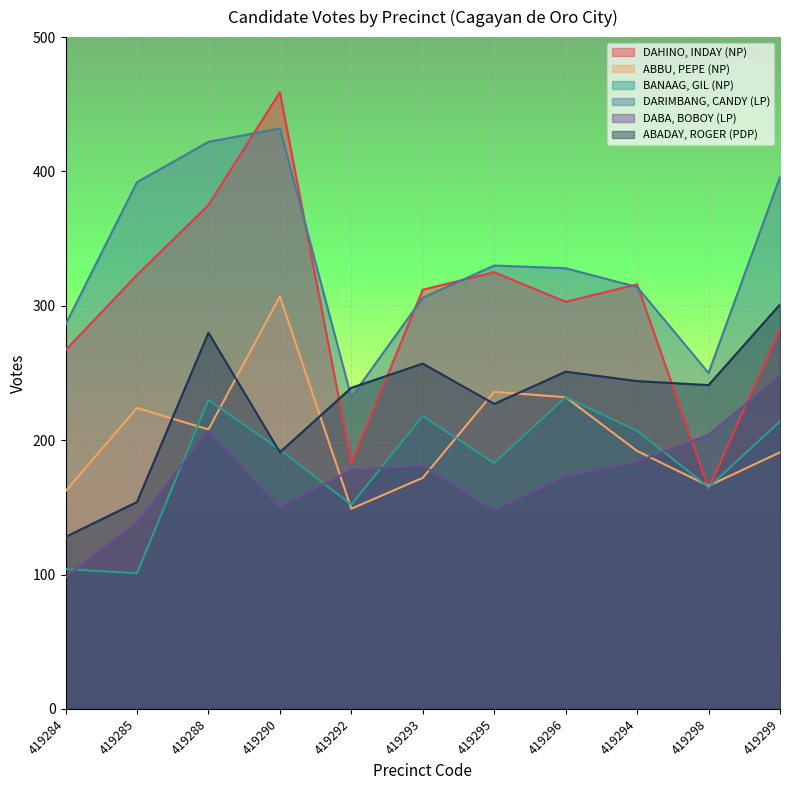

At which category does BANAAG, GIL (NP) reach its first local valley?

419285